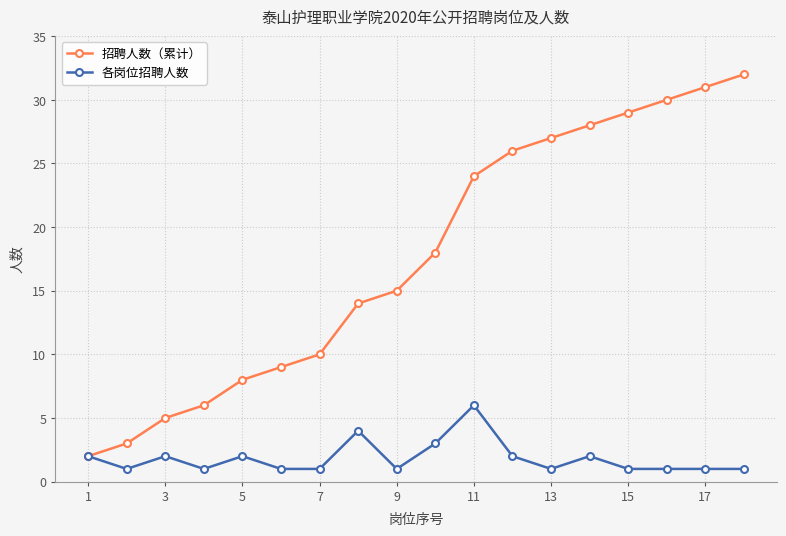

Which series has the widest spread of values?

招聘人数（累计）